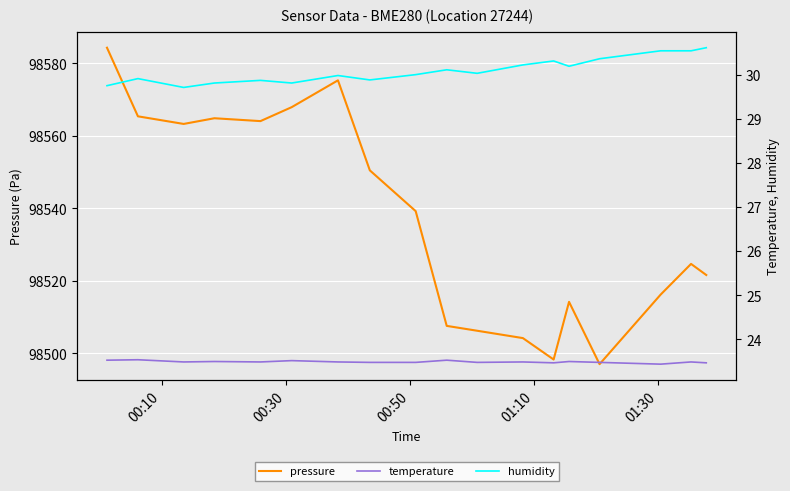

Does the chart display data point markers on the line(s)?

No